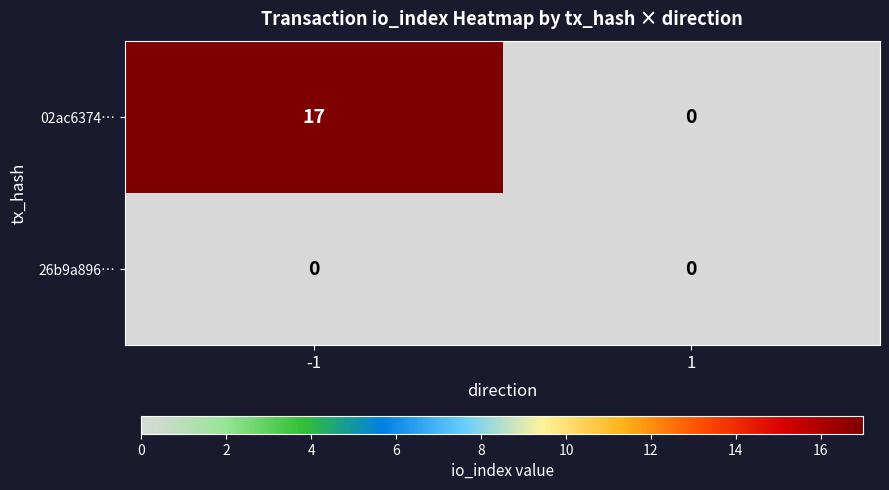

Reading left to right, extract all data points from this chart.

02ac6374…: -1=17	1=0
26b9a896…: -1=0	1=0